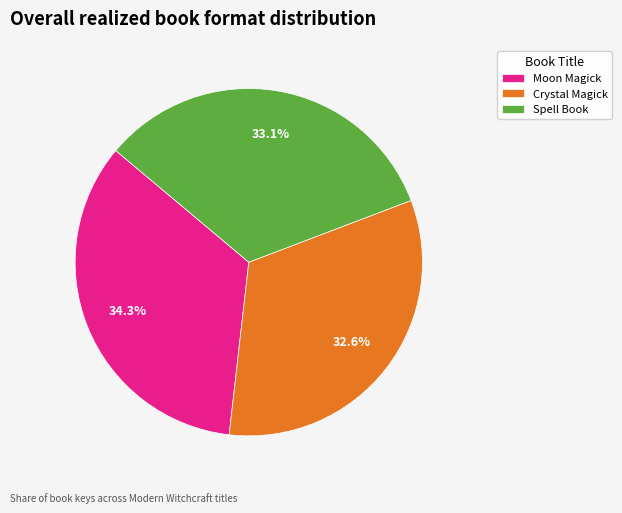

Does Spell Book represent more than half of the total?

No